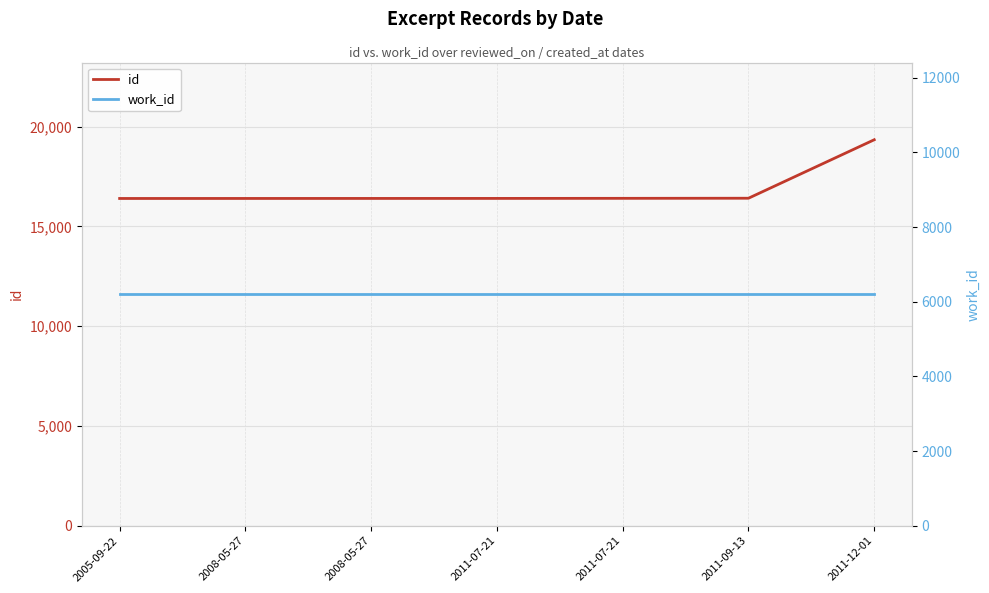

Reading left to right, what are all the values shown in this chart?

id: 16401	16402	16403	16404	16408	16413	19344
work_id: 6202	6202	6202	6202	6202	6202	6202